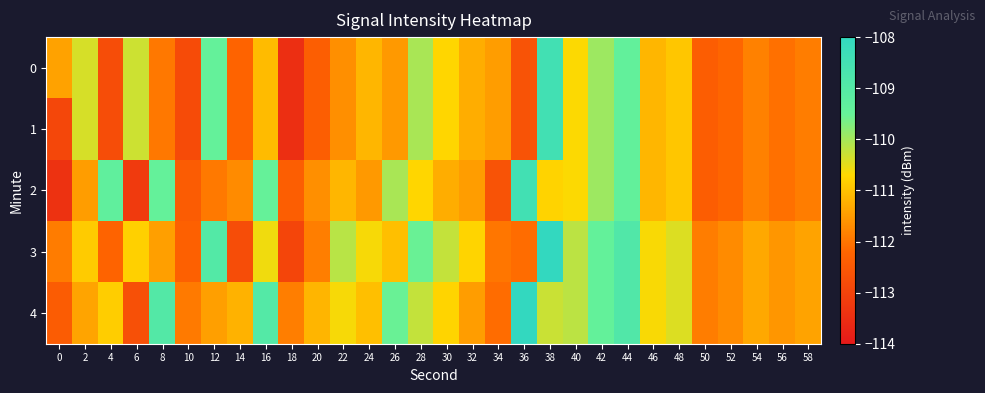

Reading left to right, extract all data points from this chart.

0: 0=-111.4	2=-110.4	4=-112.8	6=-110.3	8=-112.0	10=-112.8	12=-109.5	14=-112.3	16=-111.1	18=-113.5	20=-112.4	22=-111.7	24=-111.1	26=-111.5	28=-110.0	30=-110.7	32=-111.3	34=-111.5	36=-112.6	38=-108.5	40=-110.7	42=-109.9	44=-109.4	46=-111.2	48=-110.9	50=-112.4	52=-112.2	54=-111.8	56=-112.1	58=-111.9
1: 0=-112.9	2=-110.4	4=-112.8	6=-110.3	8=-112.0	10=-112.8	12=-109.5	14=-112.3	16=-111.1	18=-113.5	20=-112.4	22=-111.7	24=-111.1	26=-111.5	28=-110.0	30=-110.7	32=-111.3	34=-111.5	36=-112.6	38=-108.5	40=-110.7	42=-109.9	44=-109.4	46=-111.2	48=-110.9	50=-112.4	52=-112.2	54=-111.8	56=-112.1	58=-111.9
2: 0=-113.4	2=-111.5	4=-109.3	6=-113.2	8=-109.5	10=-112.4	12=-111.9	14=-111.7	16=-109.5	18=-112.4	20=-111.7	22=-111.1	24=-111.5	26=-110.0	28=-110.7	30=-111.3	32=-111.5	34=-112.6	36=-108.5	38=-110.8	40=-110.7	42=-109.9	44=-109.4	46=-111.2	48=-110.9	50=-112.4	52=-112.2	54=-111.8	56=-112.1	58=-111.9
3: 0=-111.9	2=-110.9	4=-112.3	6=-110.8	8=-111.5	10=-112.3	12=-109.0	14=-112.8	16=-110.6	18=-113.0	20=-111.9	22=-110.2	24=-110.6	26=-111.0	28=-109.5	30=-110.2	32=-110.8	34=-112.0	36=-112.1	38=-108.0	40=-110.2	42=-109.4	44=-108.9	46=-110.7	48=-110.4	50=-111.9	52=-111.7	54=-111.3	56=-111.6	58=-111.4
4: 0=-112.4	2=-111.4	4=-110.8	6=-112.7	8=-109.0	10=-111.9	12=-111.4	14=-111.2	16=-109.0	18=-111.9	20=-111.2	22=-110.6	24=-111.0	26=-109.5	28=-110.2	30=-110.8	32=-111.5	34=-112.1	36=-108.0	38=-110.3	40=-110.2	42=-109.4	44=-108.9	46=-110.7	48=-110.4	50=-111.9	52=-111.7	54=-111.3	56=-111.6	58=-111.4